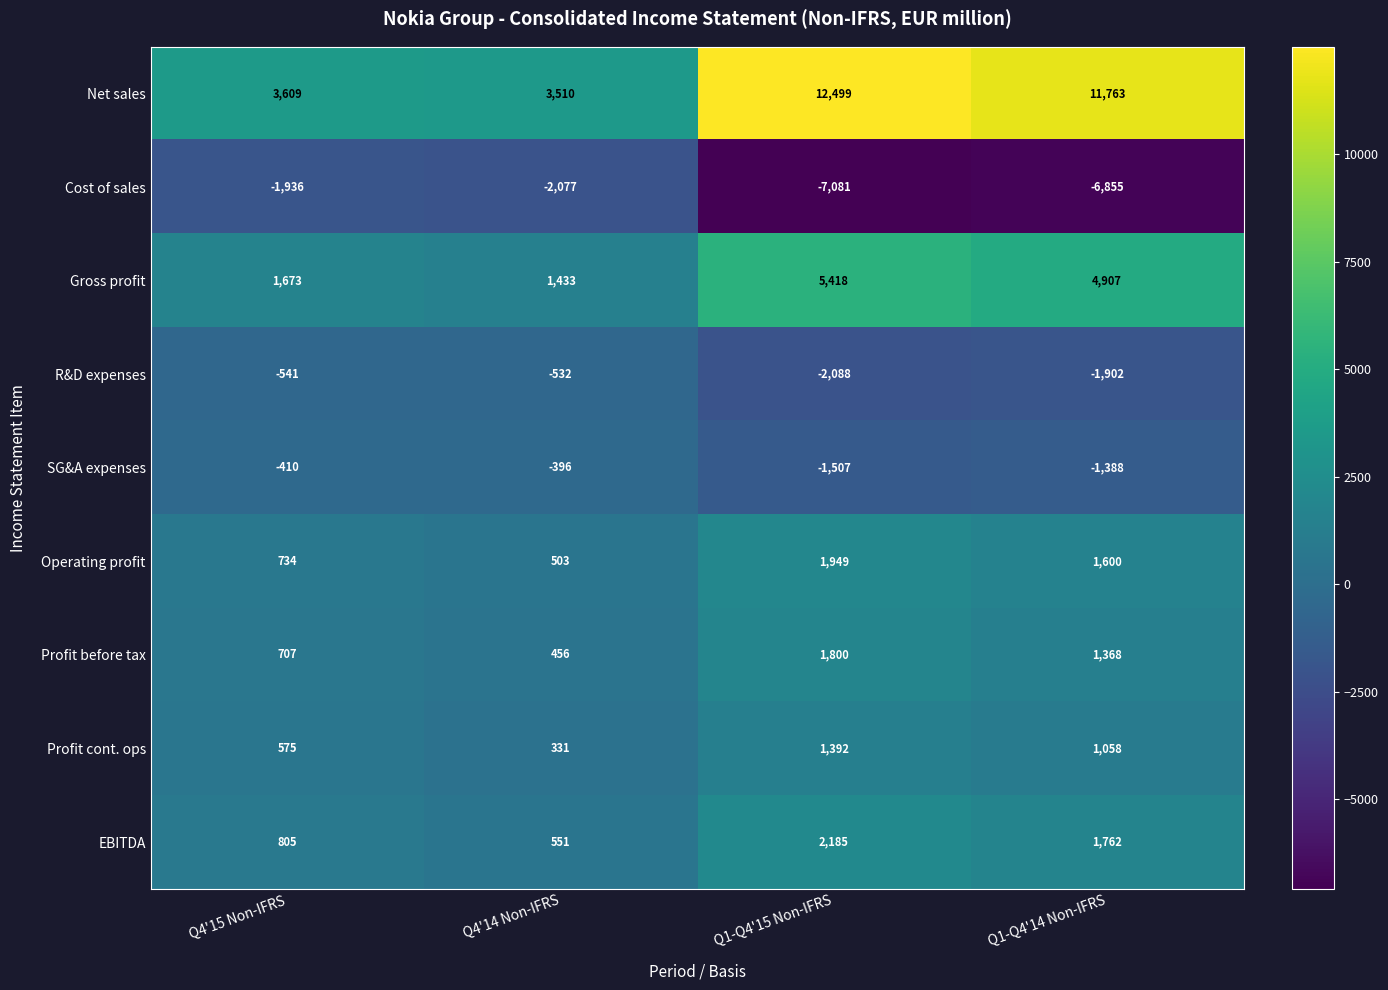

Which label corresponds to the largest value in the chart?

Q1-Q4'15 Non-IFRS